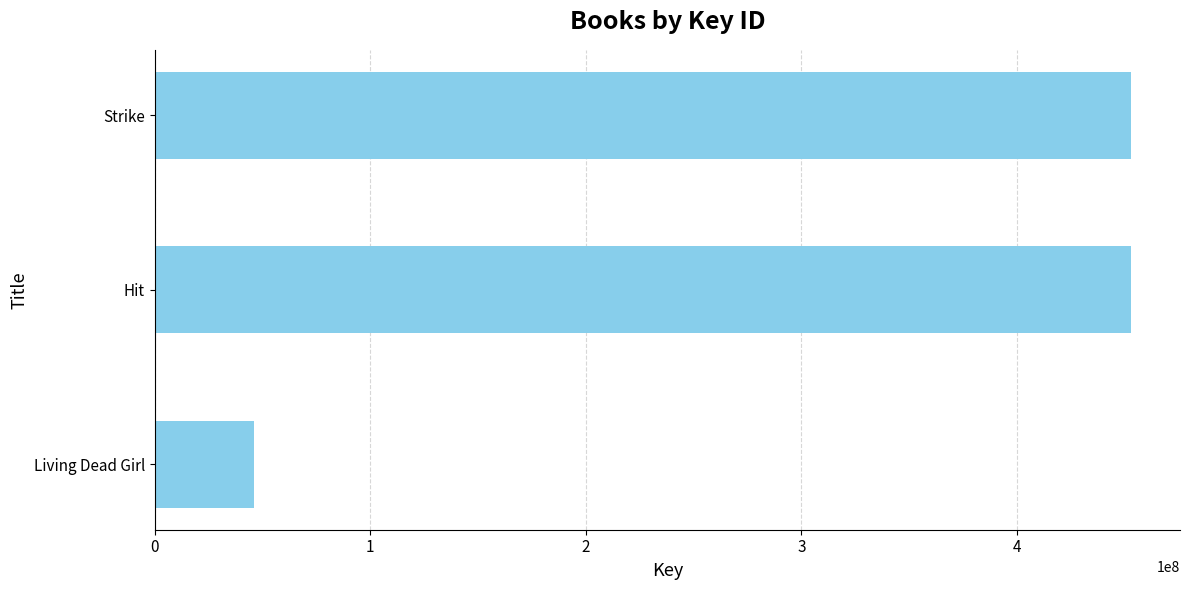

Read the value at Strike.

453041318